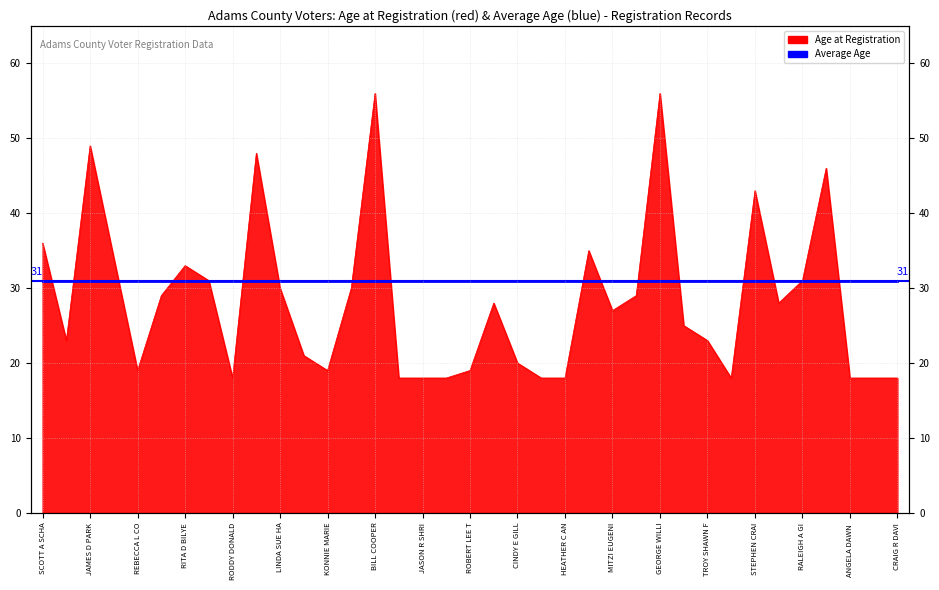

Where does the data first go above 27?

SCOTT A SCHA